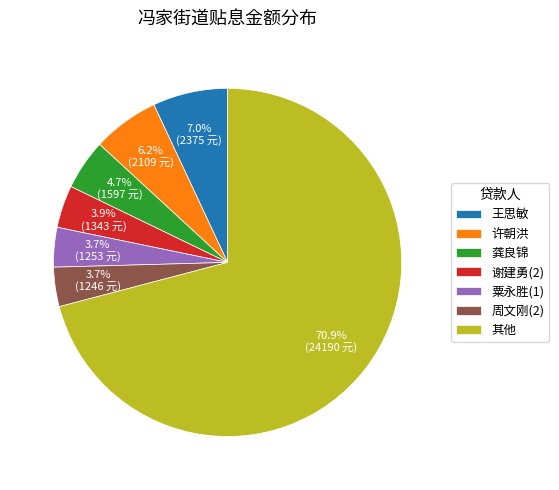

Is the sum of 其他 and 谢建勇(2) greater than half?

Yes